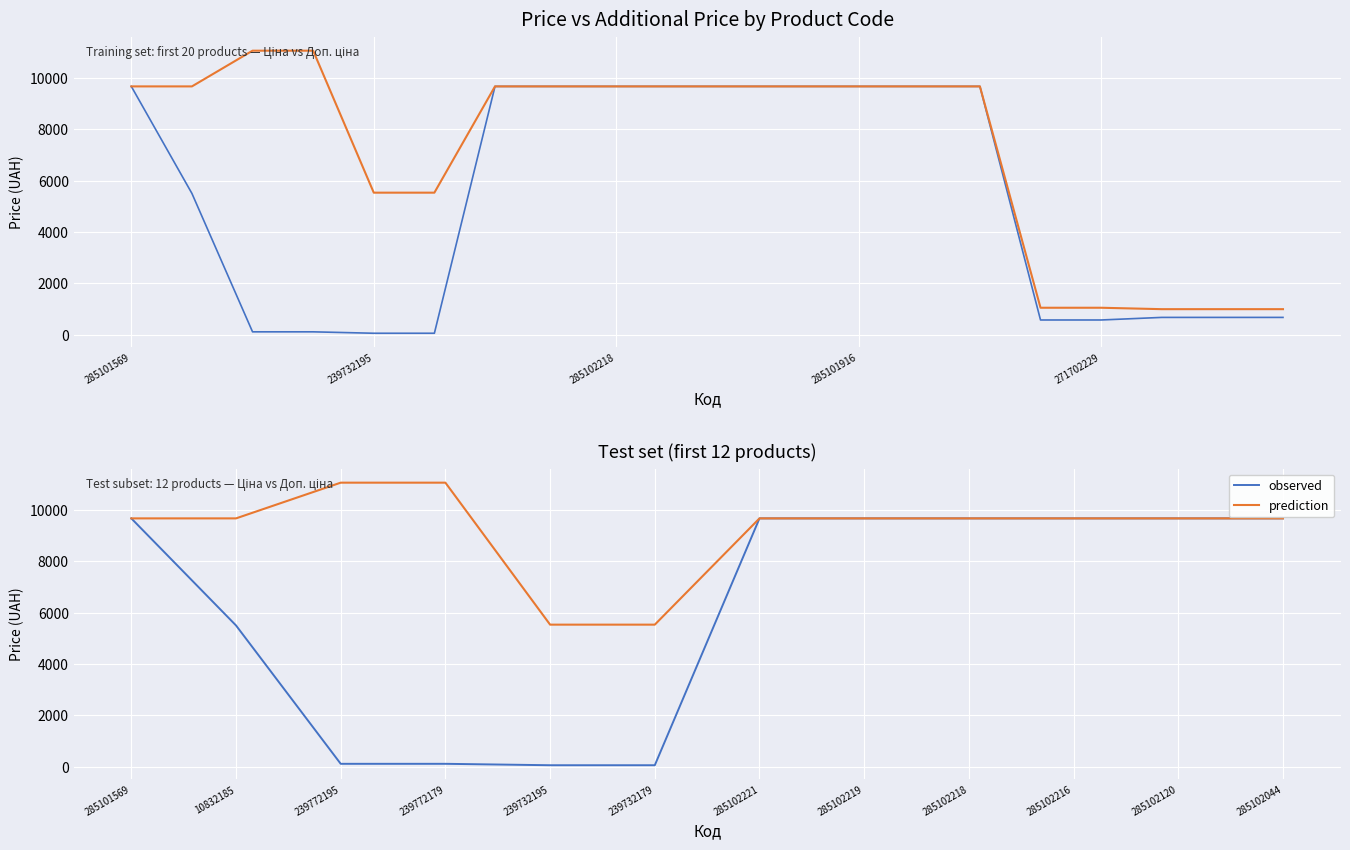

How many values in the prediction series are below 9664?

2